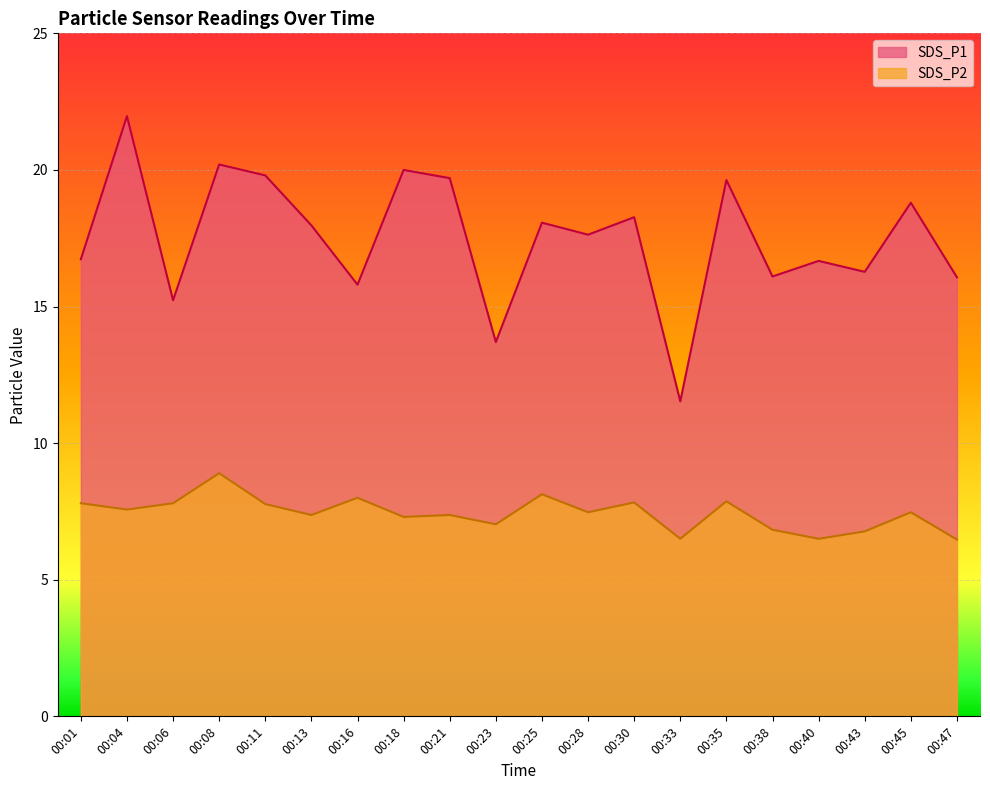

What is the maximum value for SDS_P1?

22.0